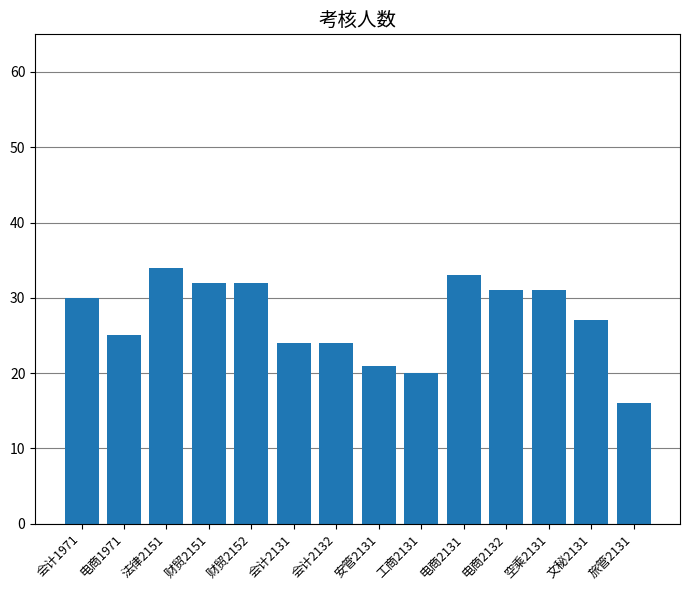

Is it true that the value at 旅管2131 is 22?

False